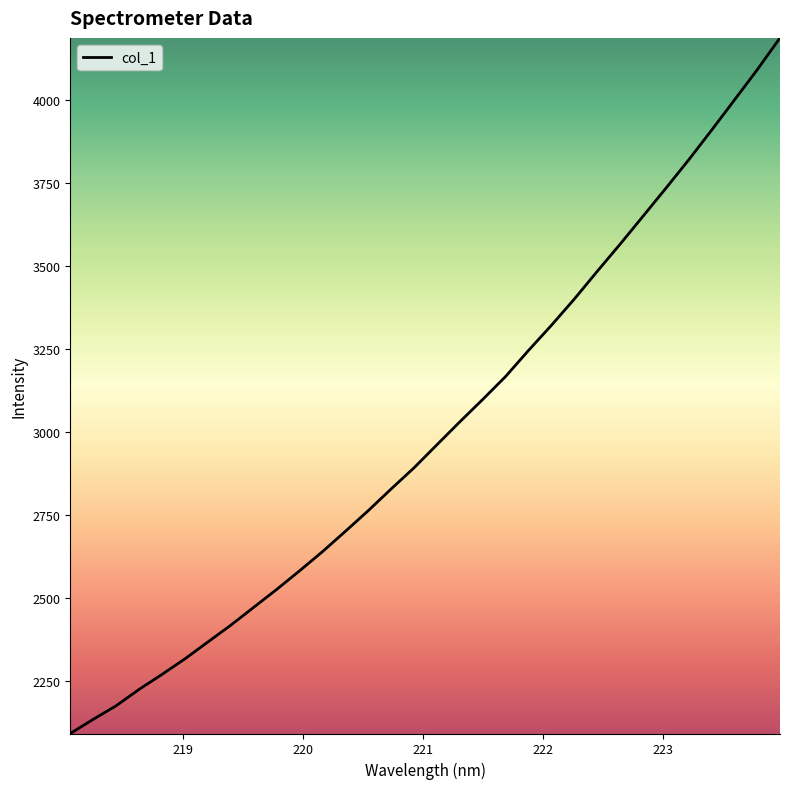

What is the minimum value shown in the chart?

2090.4